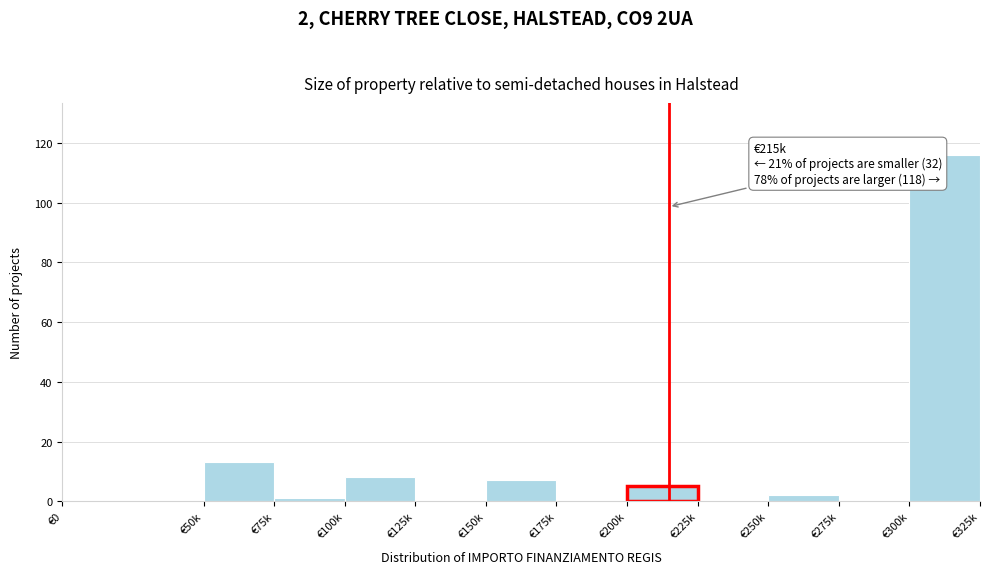

Reading left to right, what are all the values shown in this chart?

€0=0	€50k=13	€75k=1	€100k=8	€125k=0	€150k=7	€175k=0	€200k=5	€225k=0	€250k=2	€275k=0	€300k=116